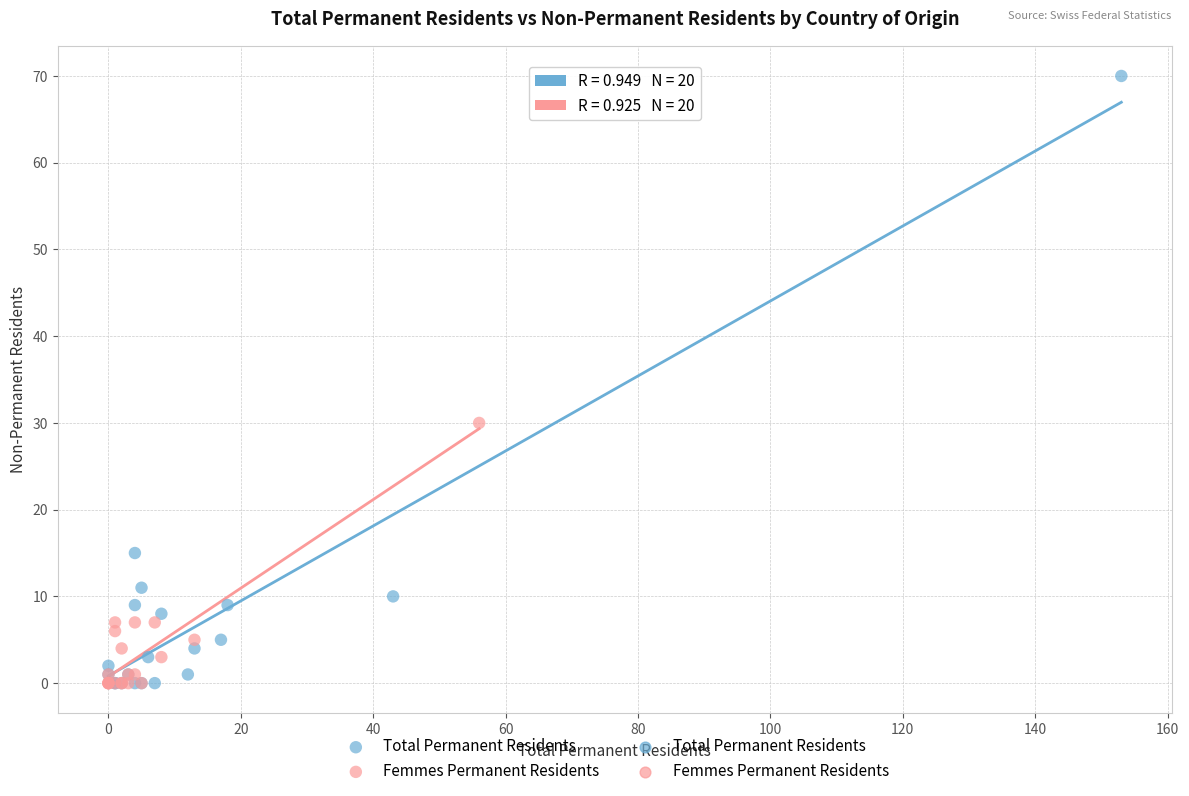

Which series has the widest spread of Y values?

Total Permanent Residents